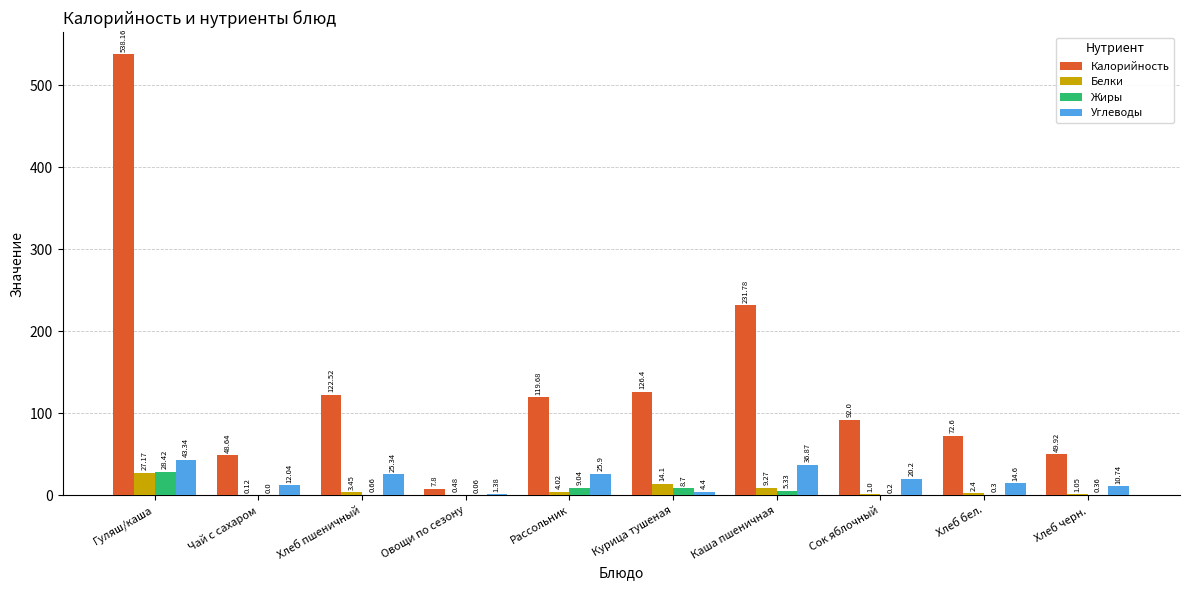

What is the sum of all Белки values?

63.1